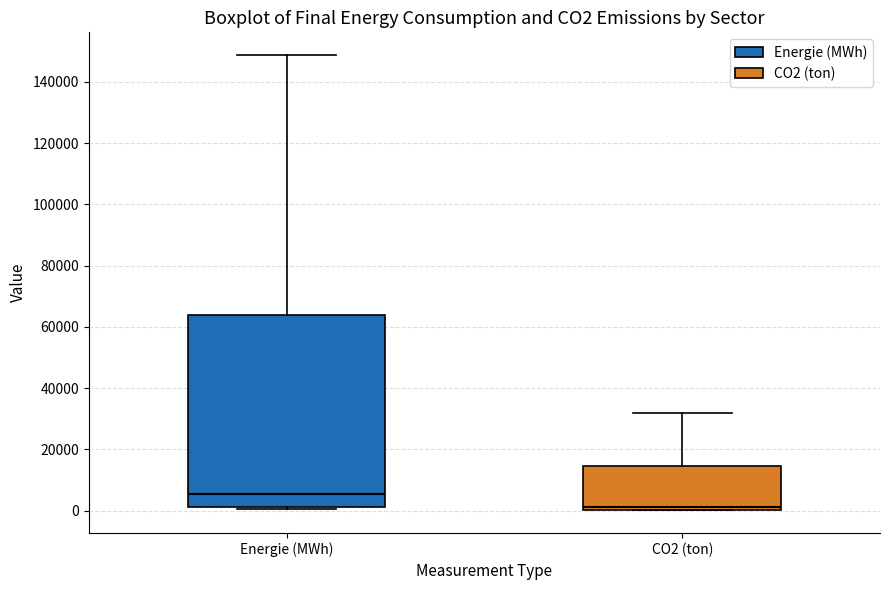

Reading left to right, transcribe this box plot: for each box, give where its median line is, the range the box spans, and where its two whiskers end, as read against the y-axis. The values are not printed on the chart, so give them approximately, as read against the axis.

Energie (MWh): median 6000, box 2000 to 64000, whiskers 0 to 148000
CO2 (ton): median 2000, box 0 to 14000, whiskers 0 to 32000